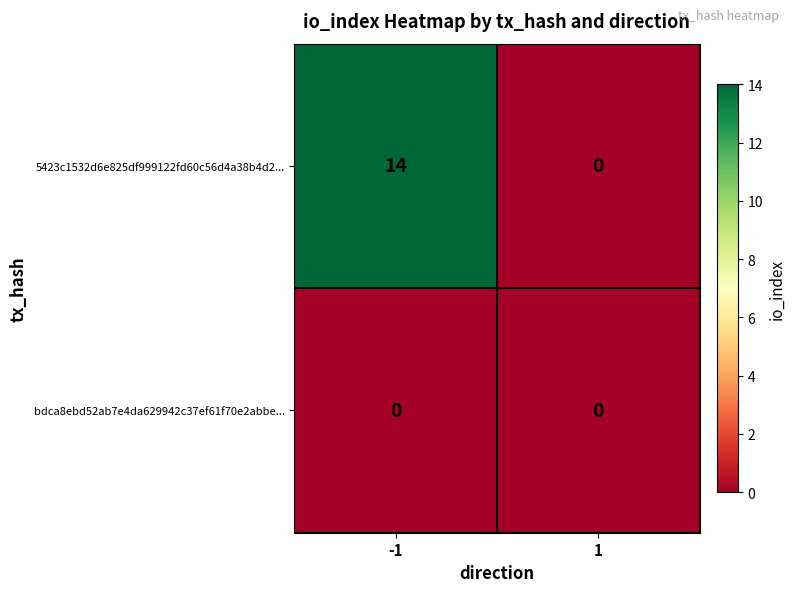

What is the spread (max minus min) of values at -1?

14